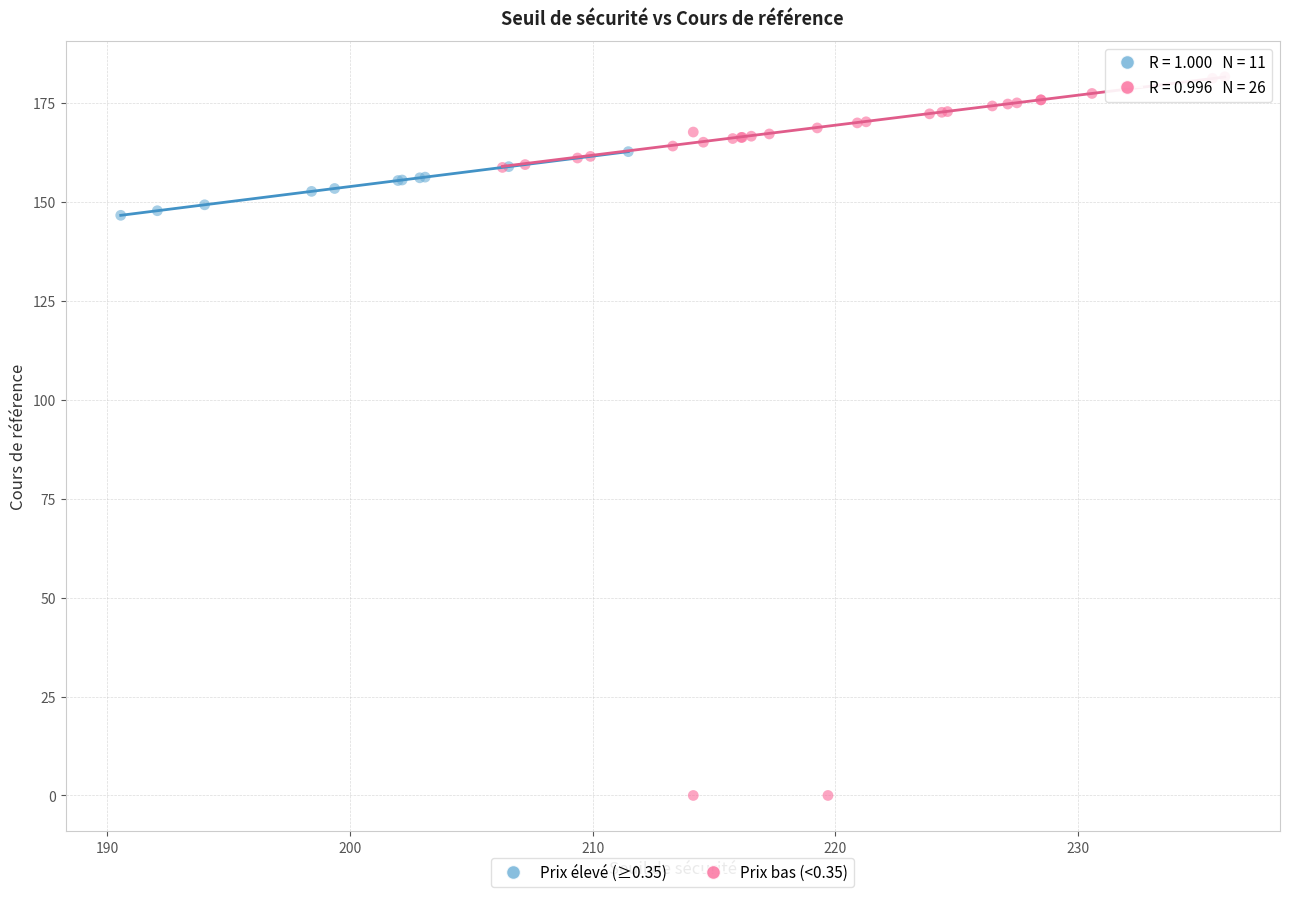

Which series reaches the maximum Y coordinate?

Prix bas (<0.35)